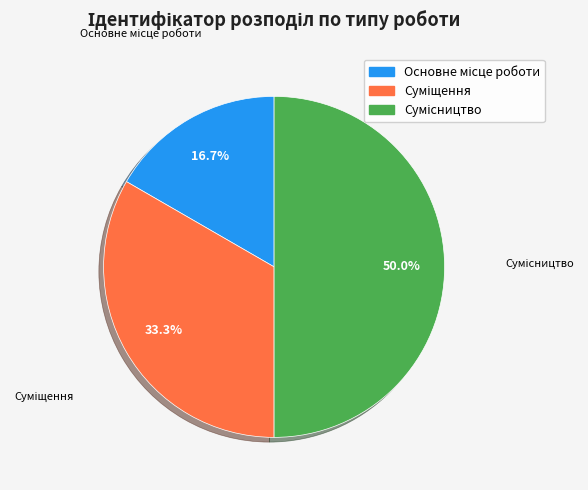

How many segments does this pie chart have?

3